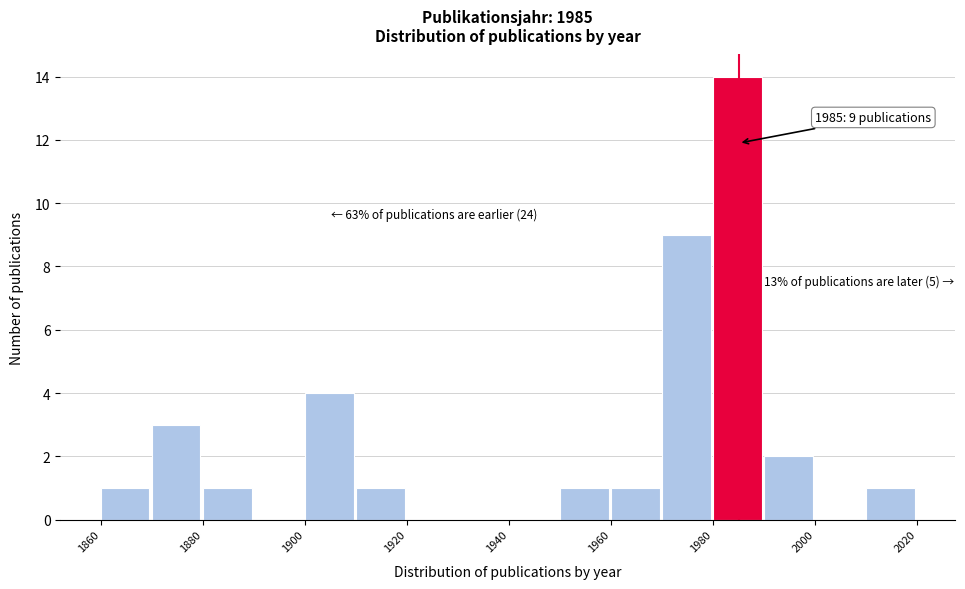

Which range on the x-axis has the tallest bar?

1980 to 1990